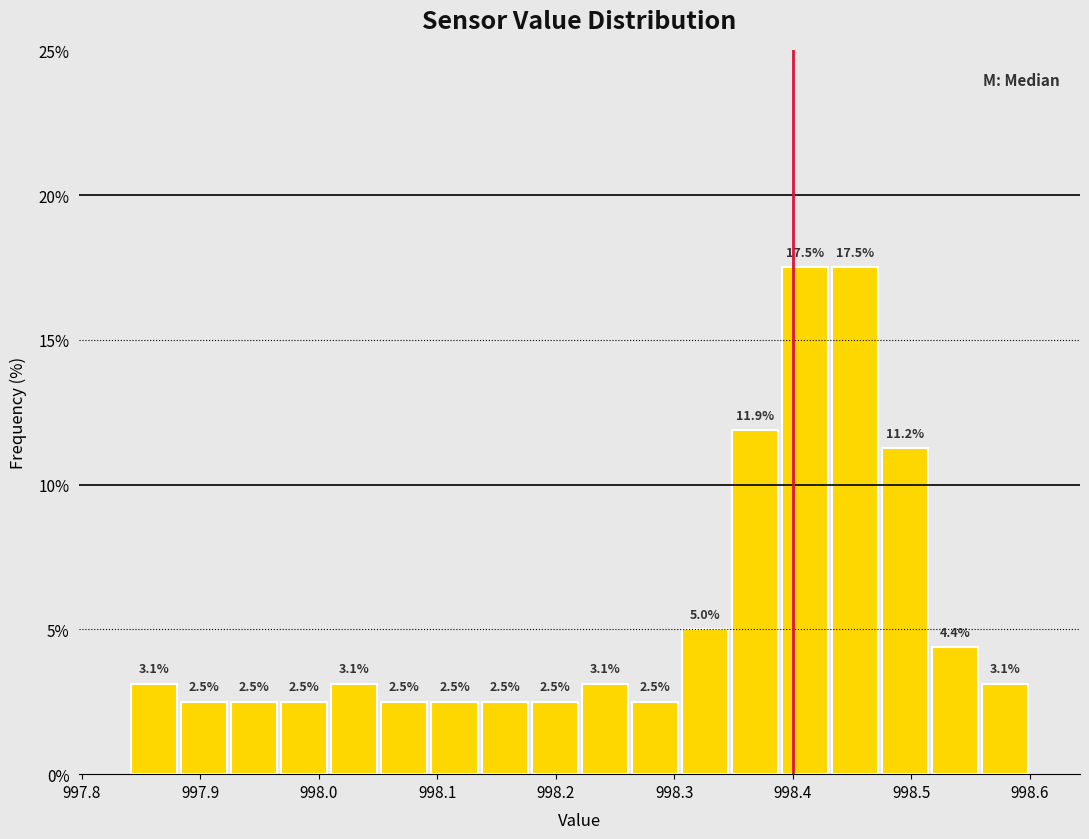

Reading left to right, transcribe this chart: for each bar, give the range it covers on the x-axis and its height. The bar edges are not printed on the chart, so give them approximately, as read against the axis.

997.84 to 997.88: 3.1
997.88 to 997.92: 2.5
997.92 to 997.97: 2.5
997.97 to 998.01: 2.5
998.01 to 998.05: 3.1
998.05 to 998.09: 2.5
998.09 to 998.14: 2.5
998.14 to 998.18: 2.5
998.18 to 998.22: 2.5
998.22 to 998.26: 3.1
998.26 to 998.30: 2.5
998.30 to 998.35: 5.0
998.35 to 998.39: 11.9
998.39 to 998.43: 17.5
998.43 to 998.47: 17.5
998.47 to 998.52: 11.2
998.52 to 998.56: 4.4
998.56 to 998.60: 3.1